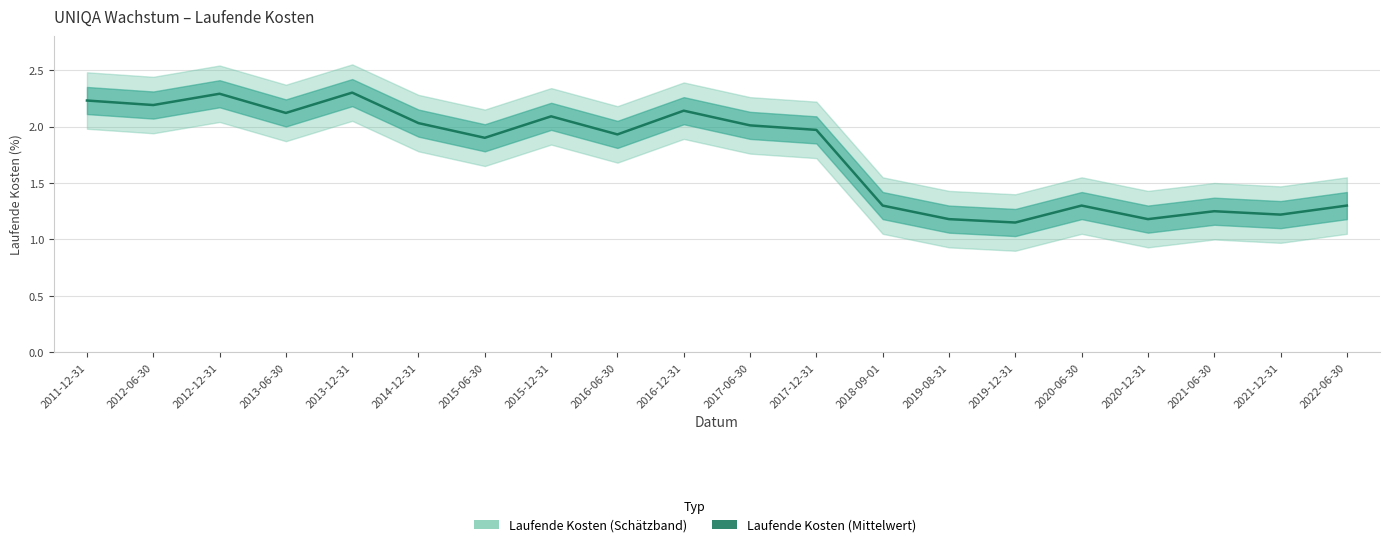

How many lines are shown in the chart?

1